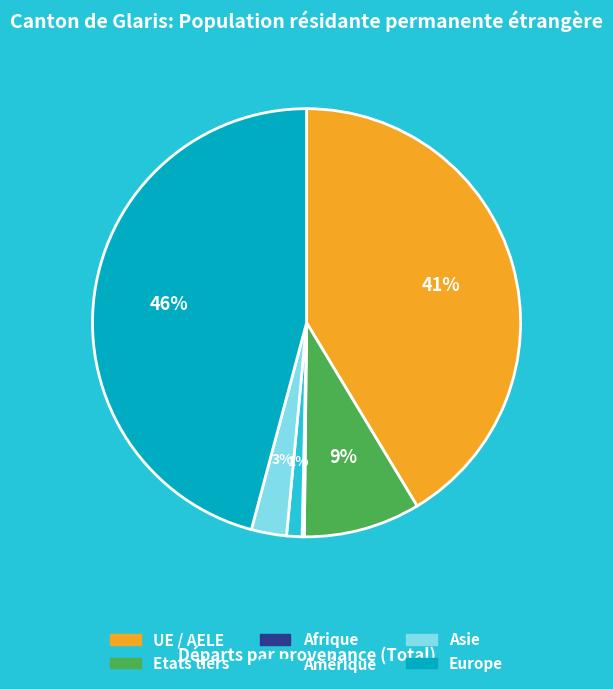

To the nearest percent, what is the average slice percentage?

17%